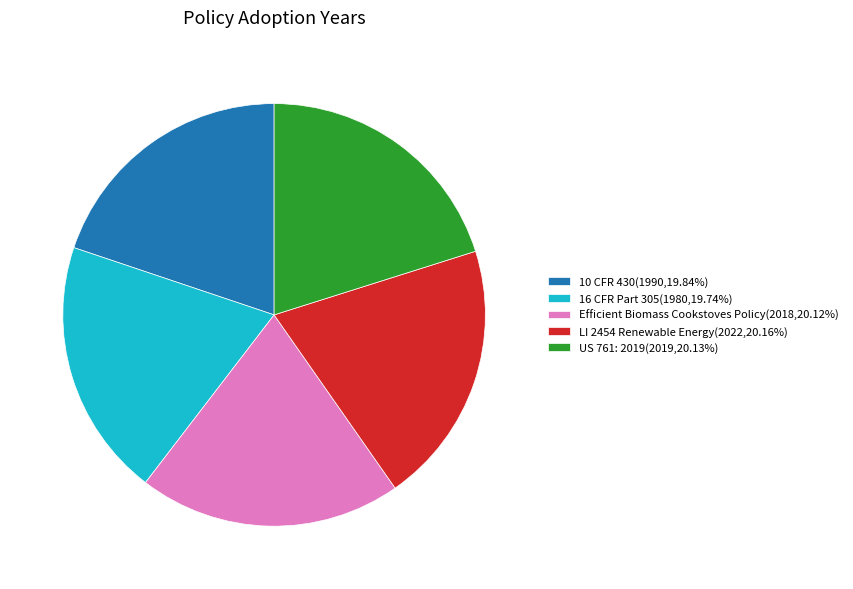

What is the ratio of the value at US 761: 2019(2019,20.13%) to the value at LI 2454 Renewable Energy(2022,20.16%)?

1.0